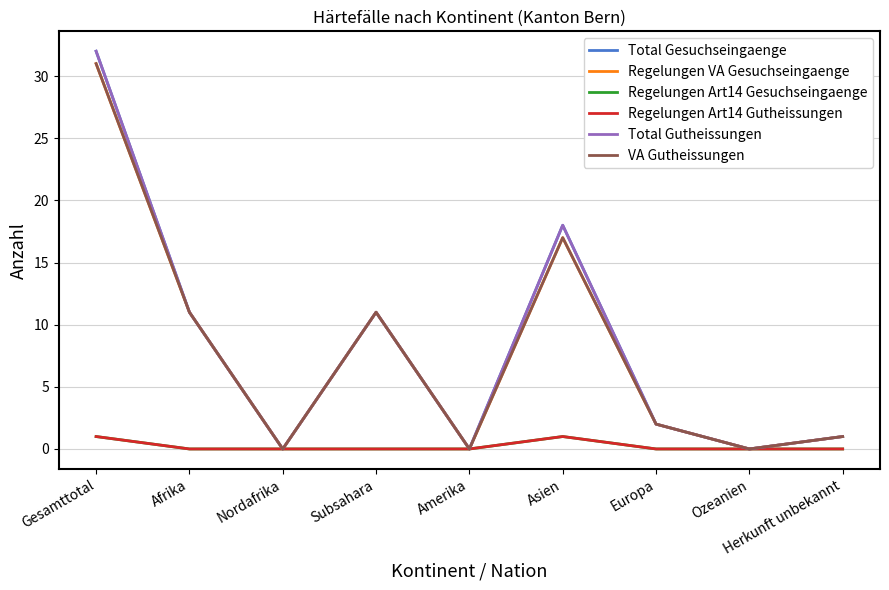

What is the difference between the maximum and minimum values in the Regelungen Art14 Gutheissungen series?

1